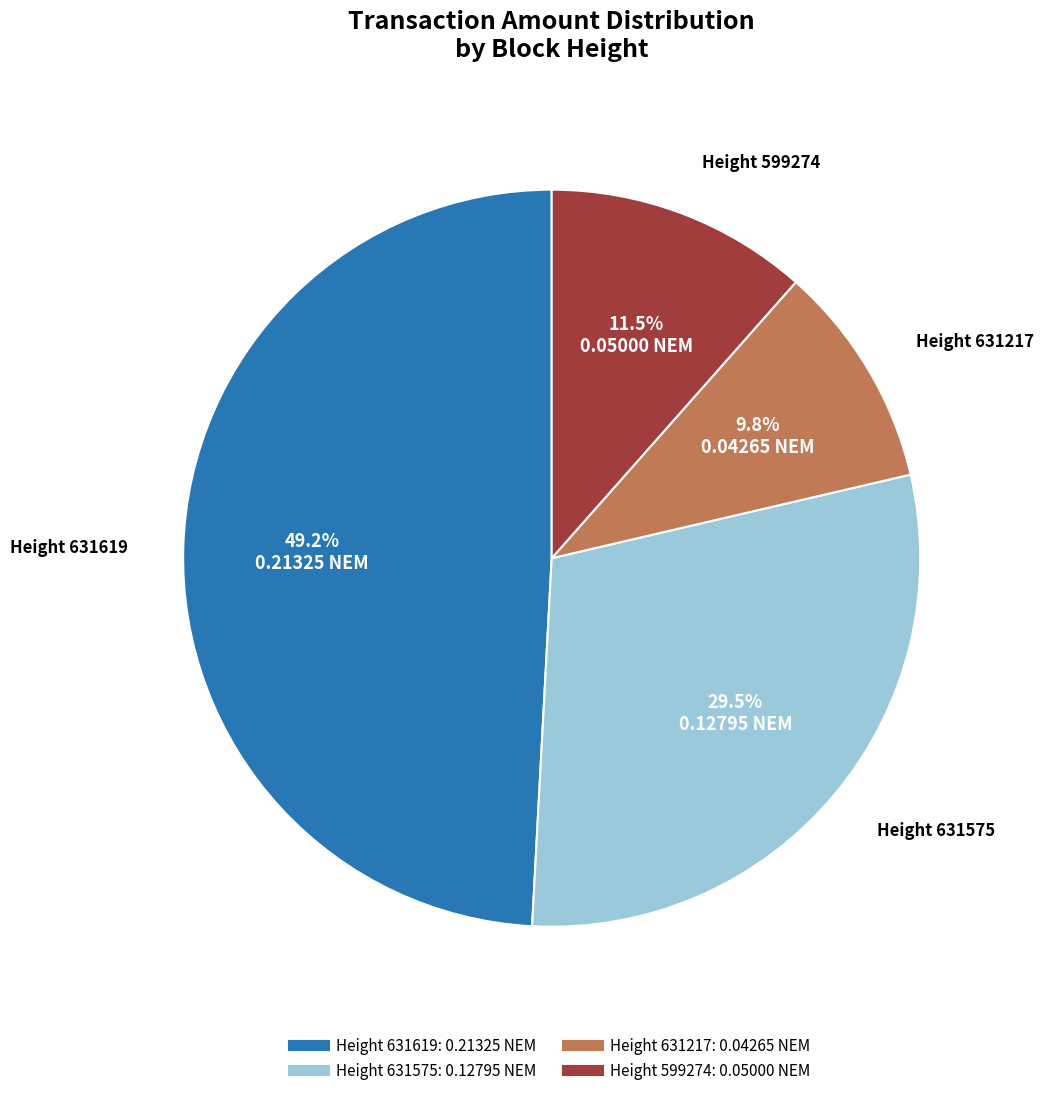

Does any single category account for the majority?

No